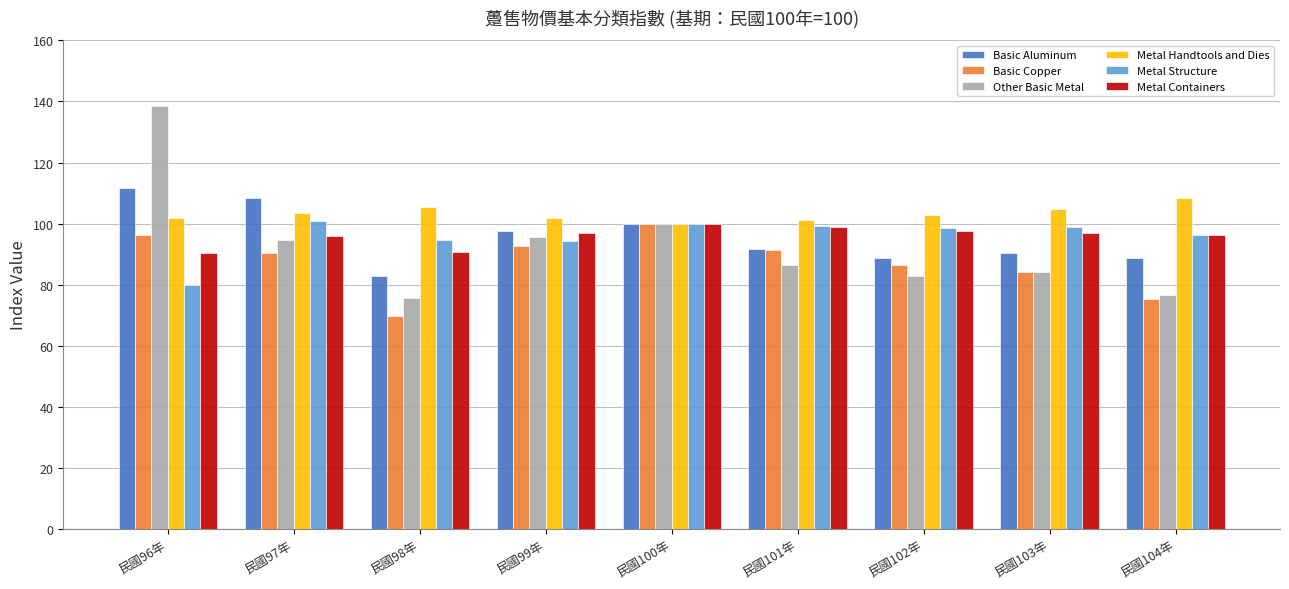

How many data points in Metal Structure are above 98?

5